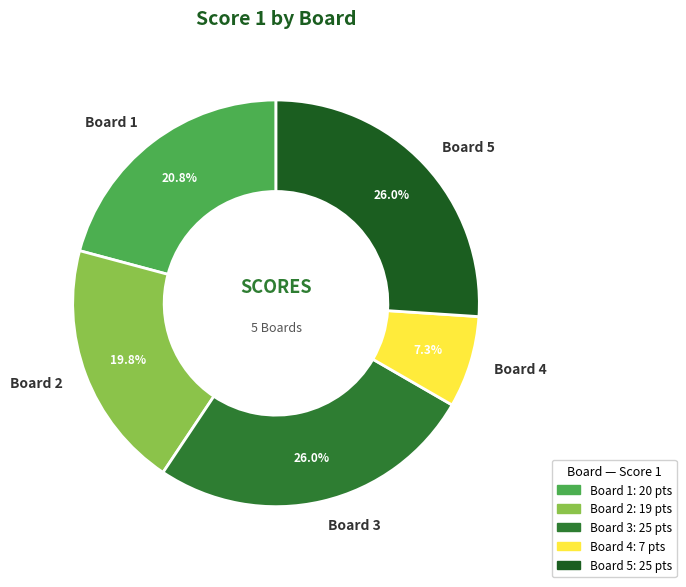

True or false: Board 1 accounts for 21% of the total.

True